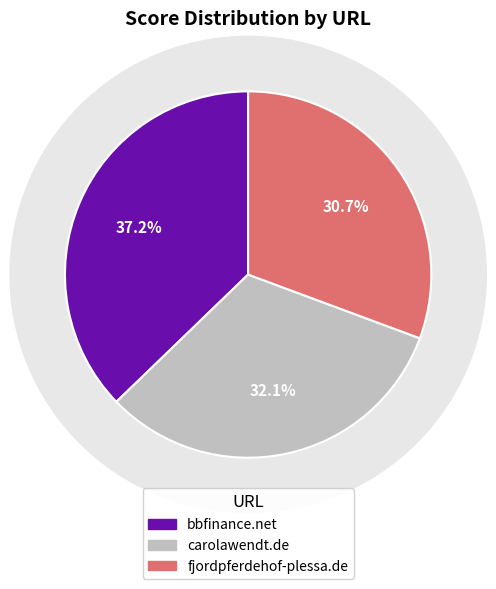

Rank the categories by value from highest to lowest.

bbfinance.net, carolawendt.de, fjordpferdehof-plessa.de